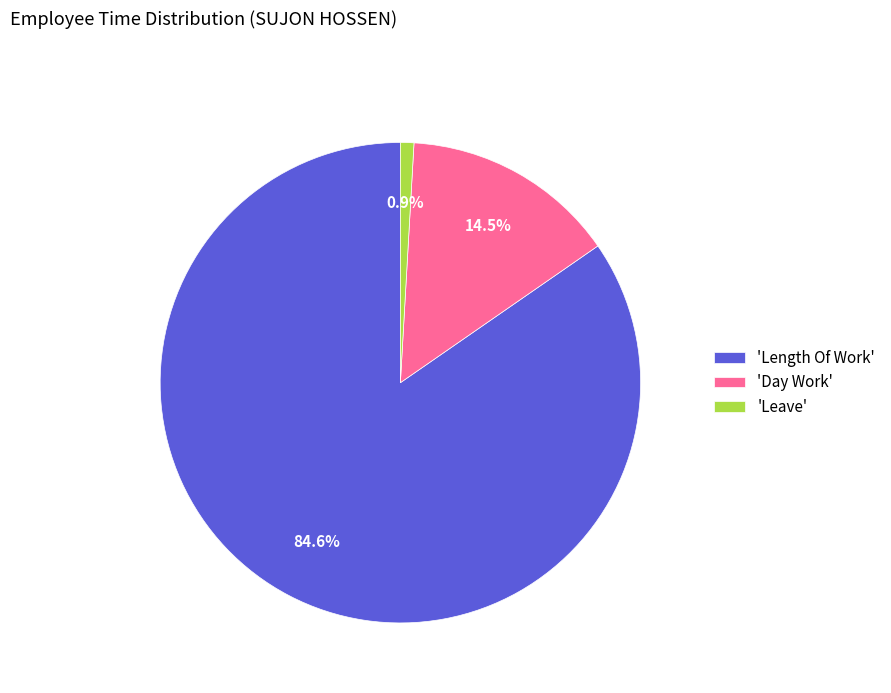

Which has a higher value, 'Leave' or 'Day Work'?

'Day Work'